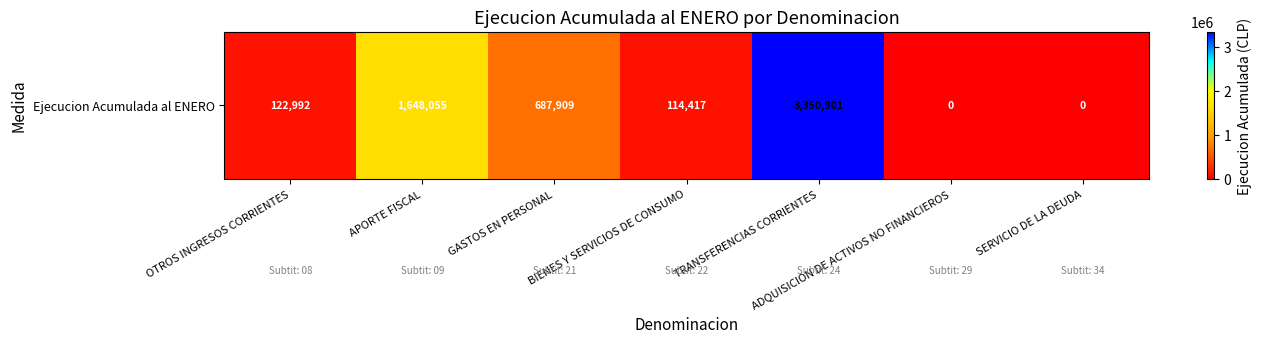

Reading left to right, what are all the values shown in this chart?

122992	1648055	687909	114417	3350901	0	0